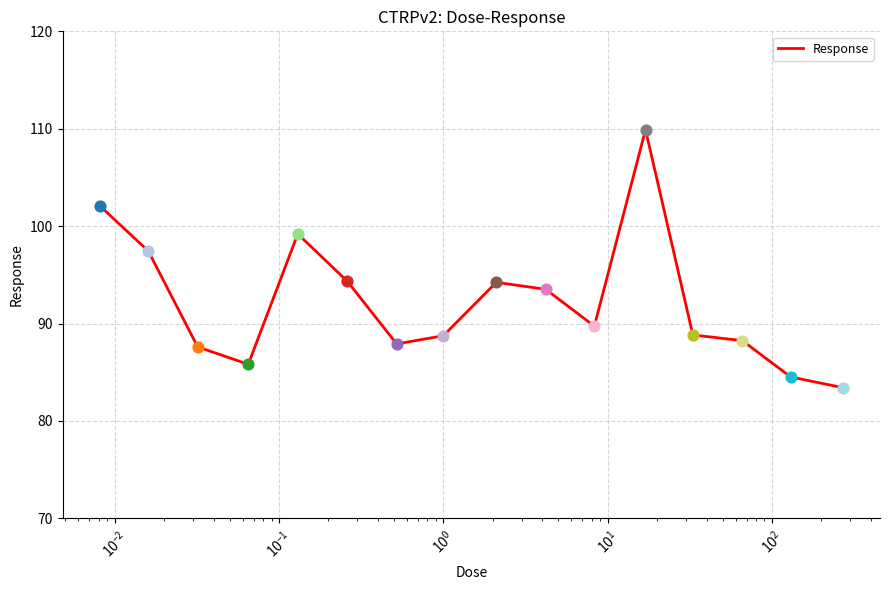

What is the difference between the maximum and minimum values?

26.5